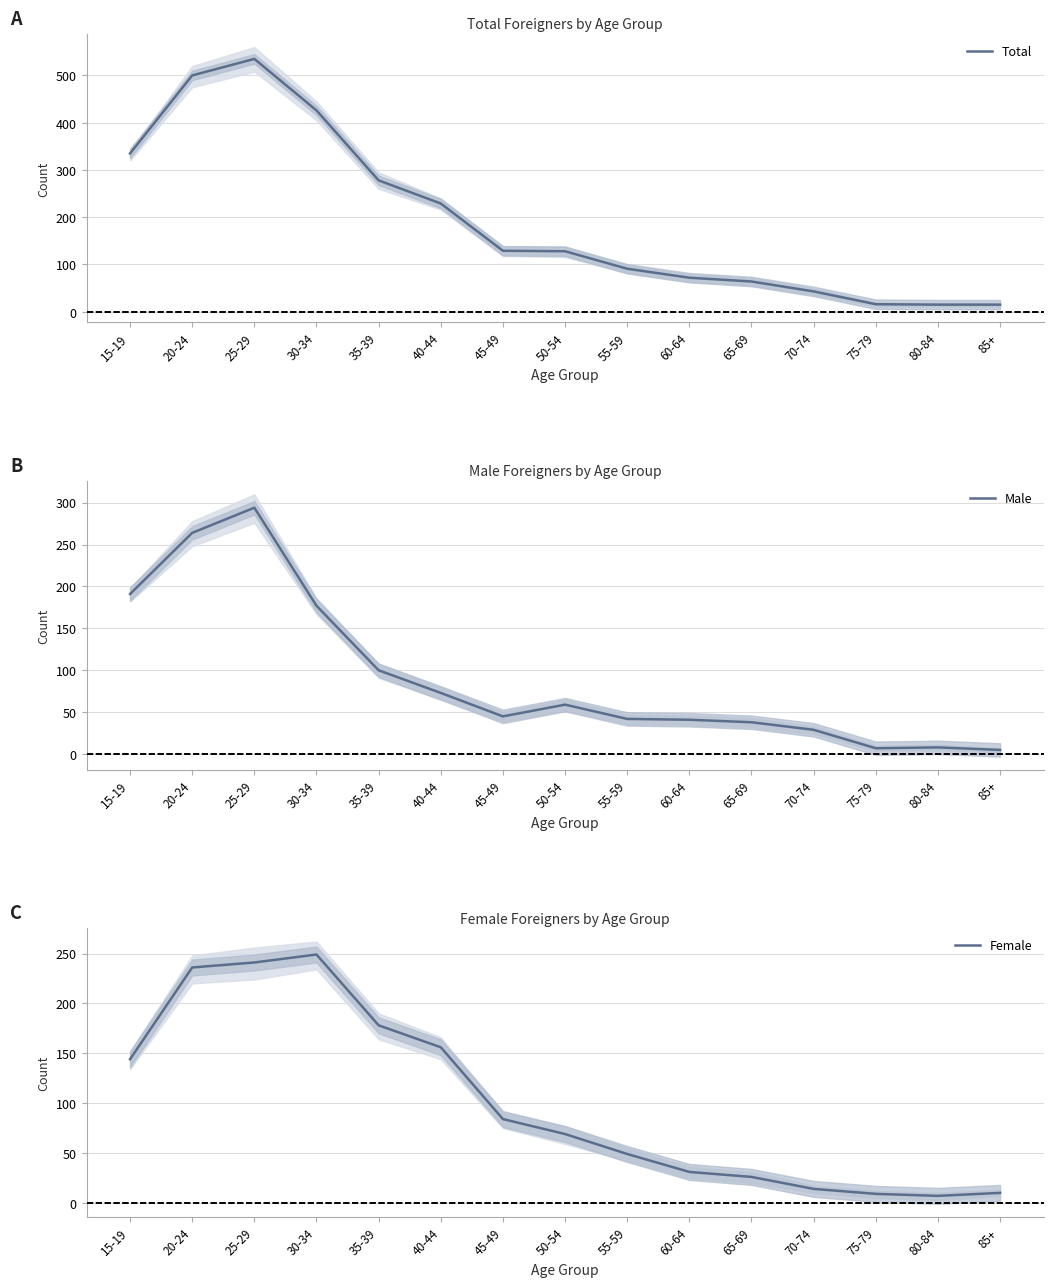

At which category does Male reach its first local valley?

45-49